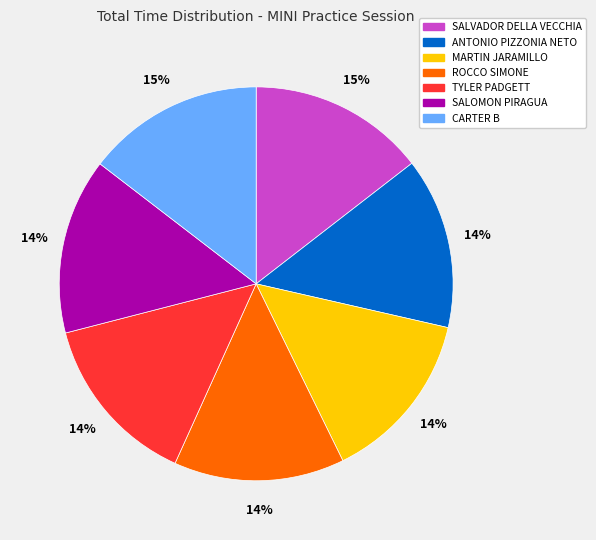

The MARTIN JARAMILLO slice represents 14% of the pie. True or false?

True